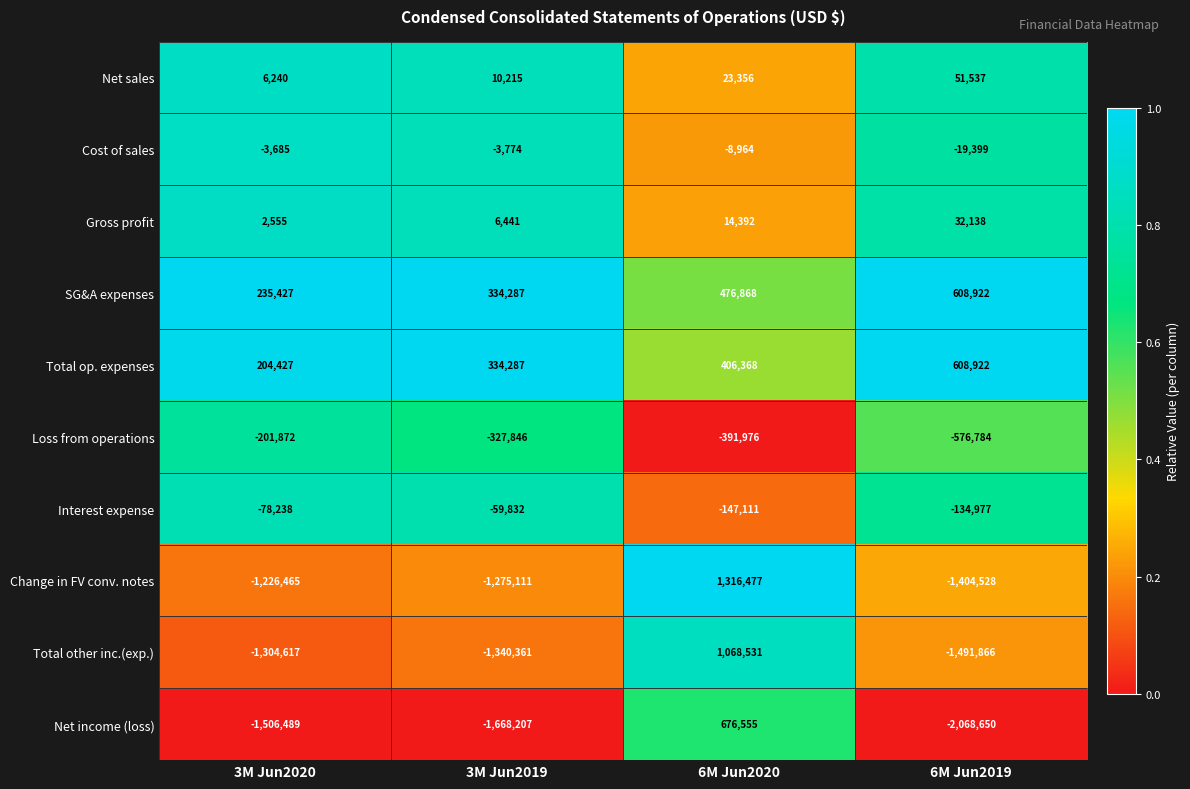

List the labels in order of Cost of sales value, largest first.

3M Jun2020, 3M Jun2019, 6M Jun2020, 6M Jun2019